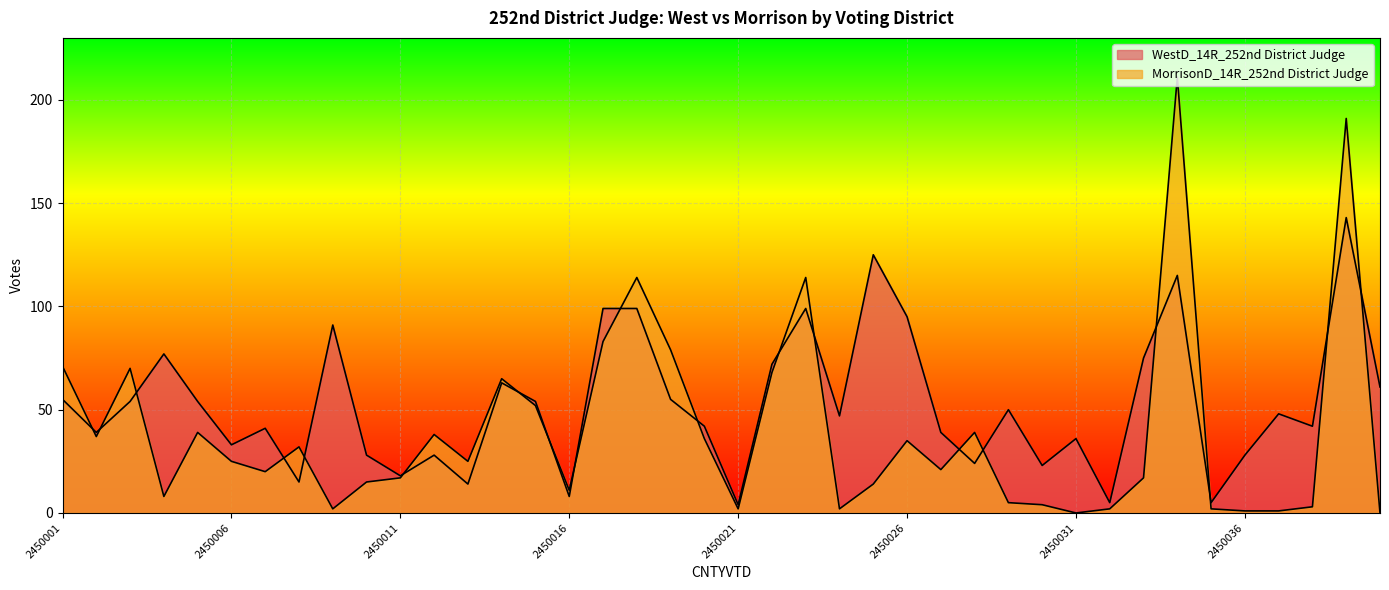

Where does the MorrisonD_14R_252nd District Judge series first go above 25?

2450001